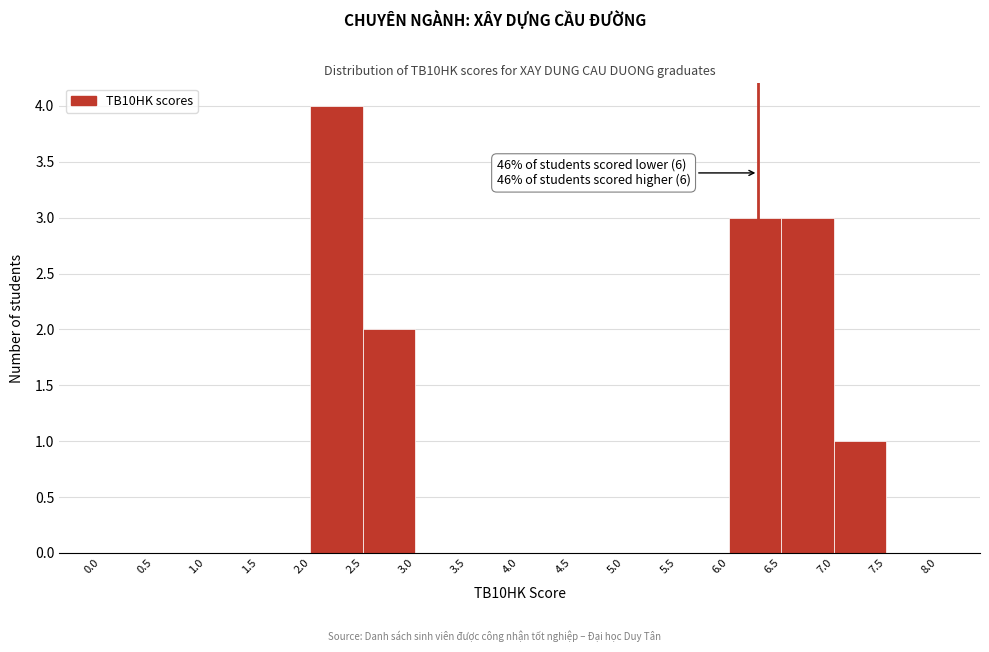

Over which range of the x-axis is the bar tallest?

2.0 to 2.5